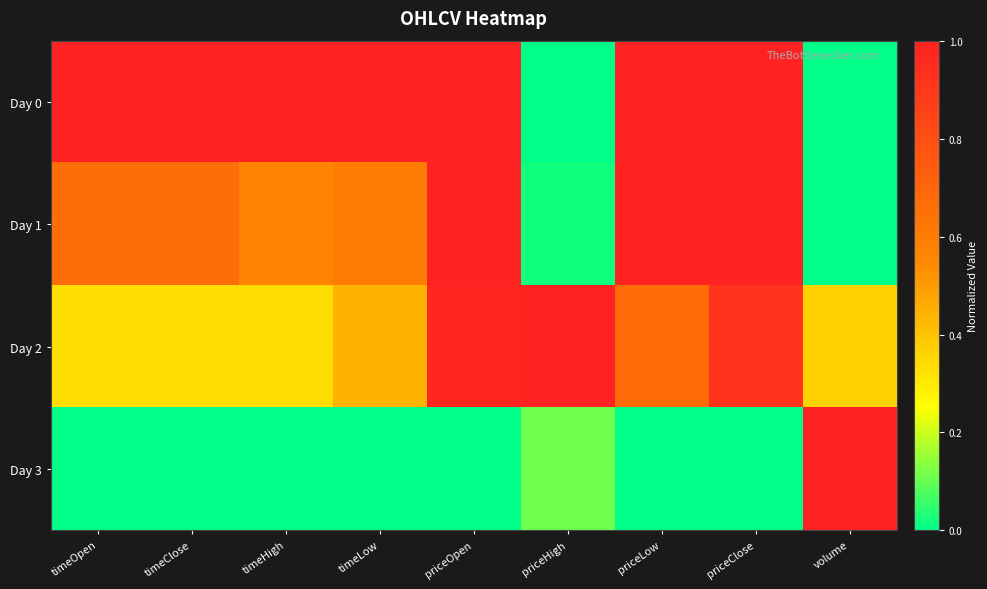

What is the spread (max minus min) of values at timeClose?

1.0